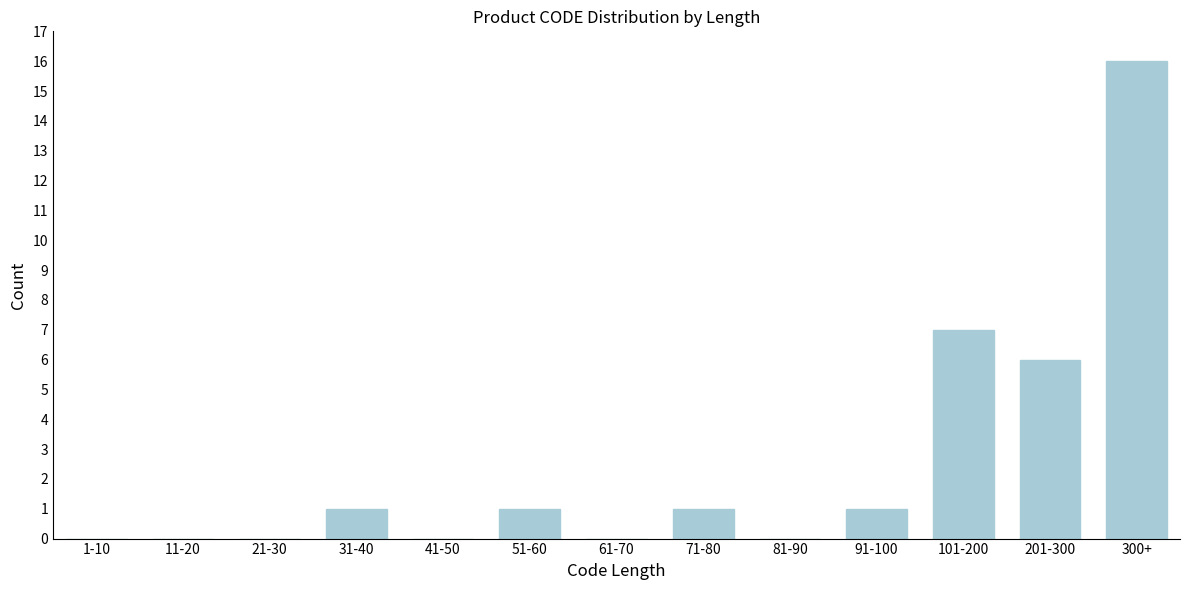

Reading left to right, list all the values displayed in this chart.

1-10=0	11-20=0	21-30=0	31-40=1	41-50=0	51-60=1	61-70=0	71-80=1	81-90=0	91-100=1	101-200=7	201-300=6	300+=16